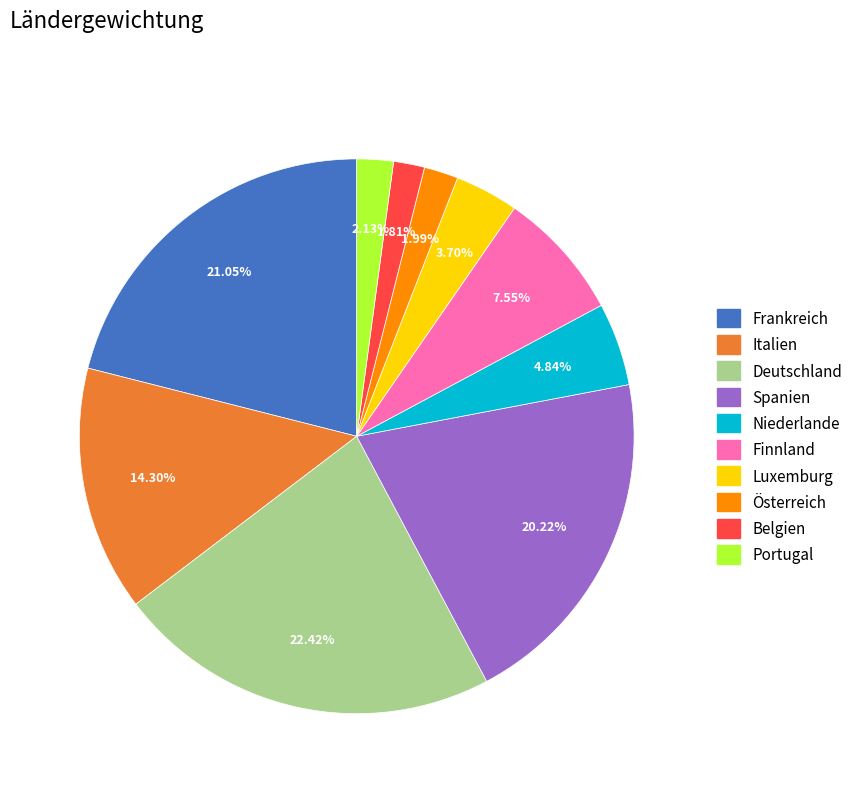

Which category has the biggest portion of the pie?

Deutschland